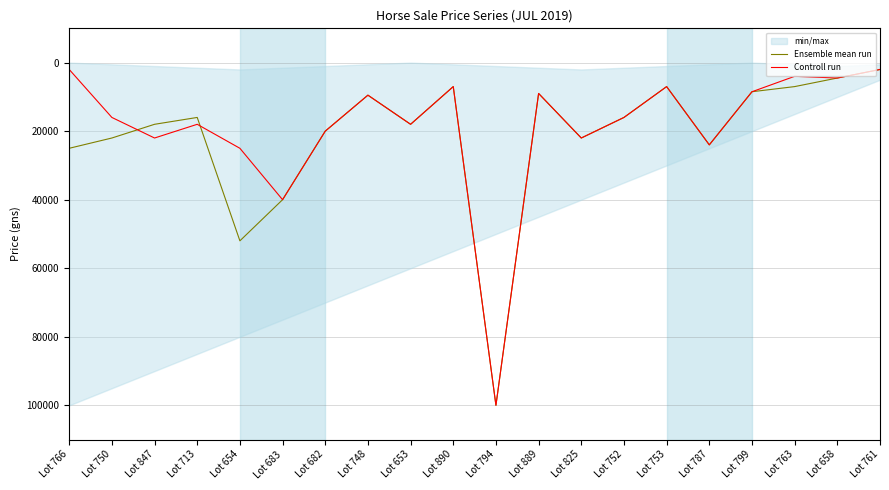

What is the label of the 10th point from the right?

Lot 794